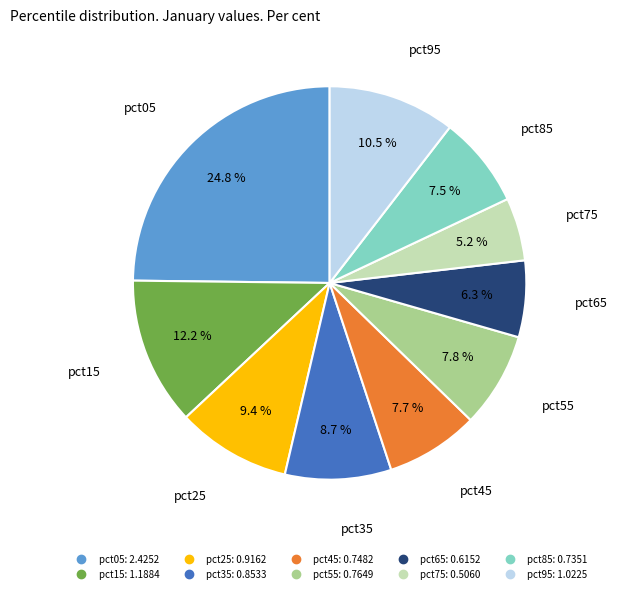

To the nearest percent, what percentage of the pie is pct25?

9%